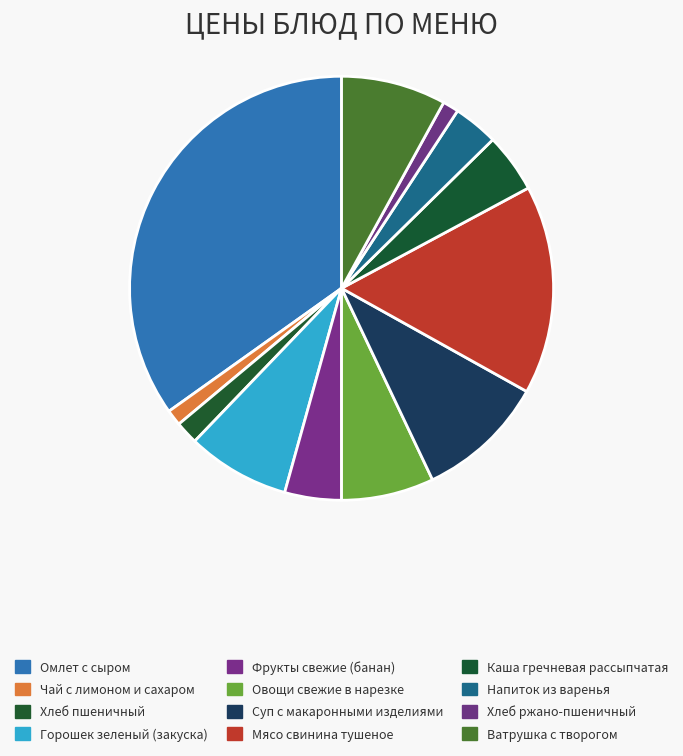

Which slice is the largest?

Омлет с сыром